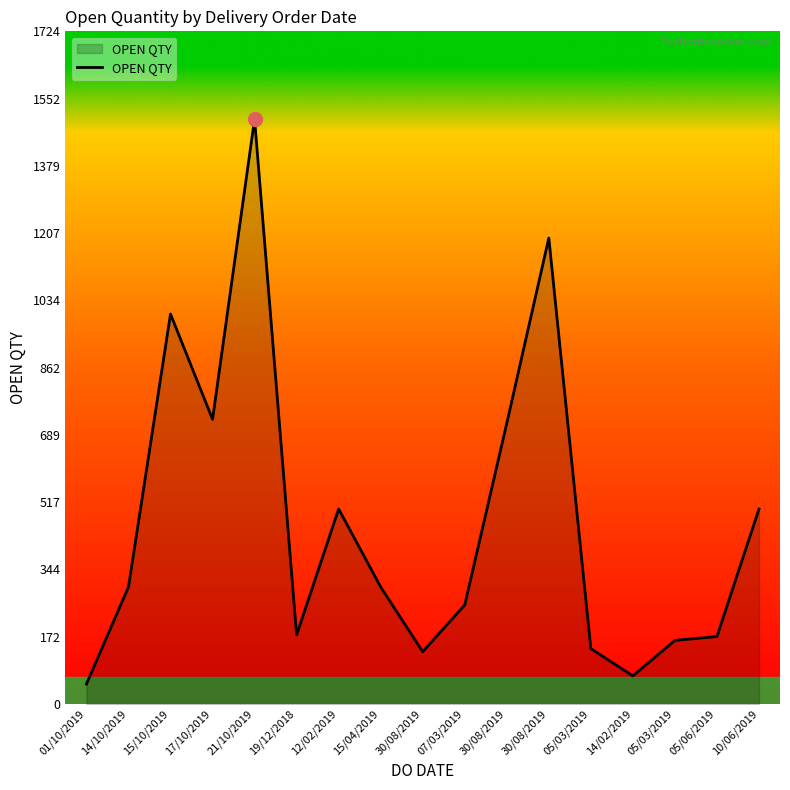

Reading left to right, list all the values displayed in this chart.

01/10/2019=51	14/10/2019=300	15/10/2019=1000	17/10/2019=730	21/10/2019=1500	19/12/2018=177	12/02/2019=500	15/04/2019=300	30/08/2019=134	07/03/2019=254	30/08/2019=720	30/08/2019=1195	05/03/2019=142	14/02/2019=72	05/03/2019=163	05/06/2019=173	10/06/2019=500